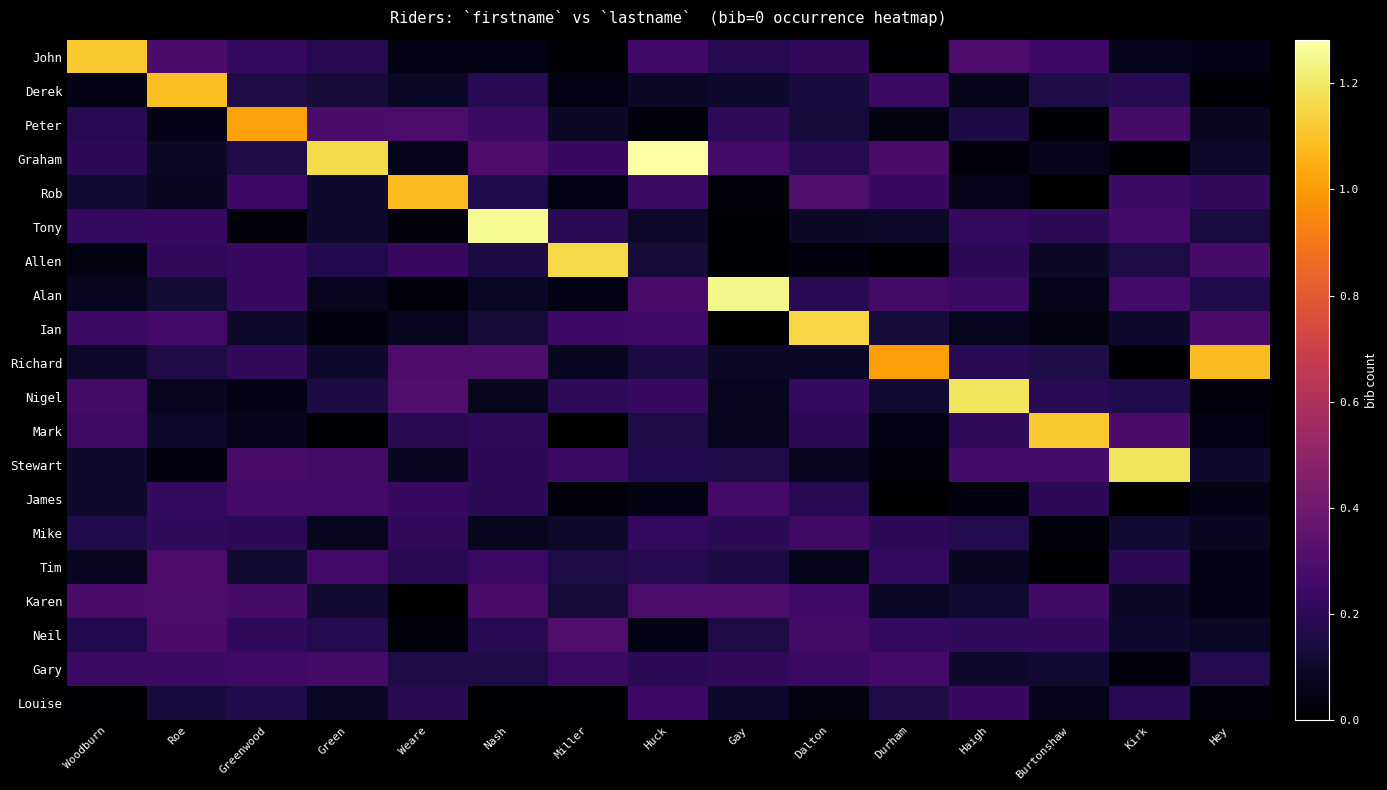

Between Nash and Haigh, which series saw the biggest shift?

Nigel